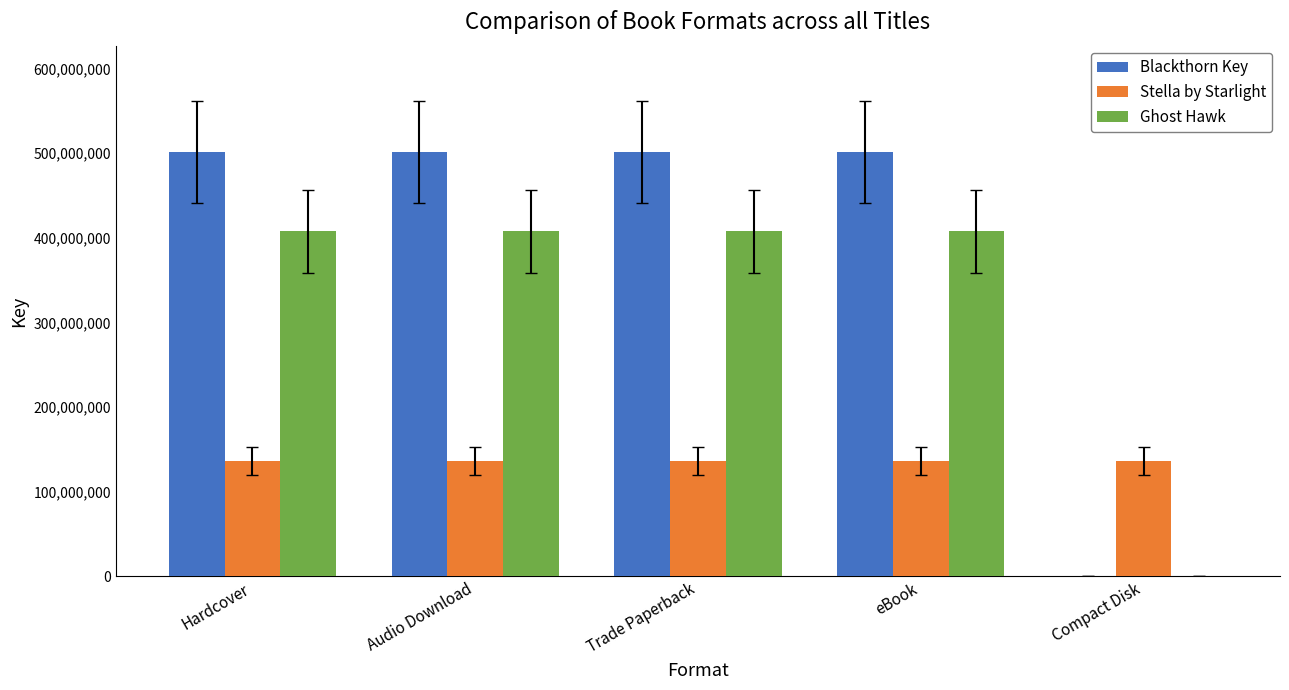

Which series has the largest total across all categories?

Blackthorn Key